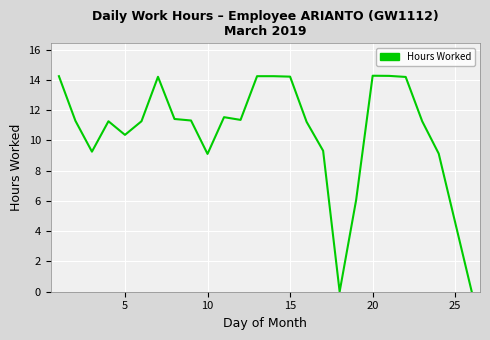

What is the greatest value displayed?

14.3